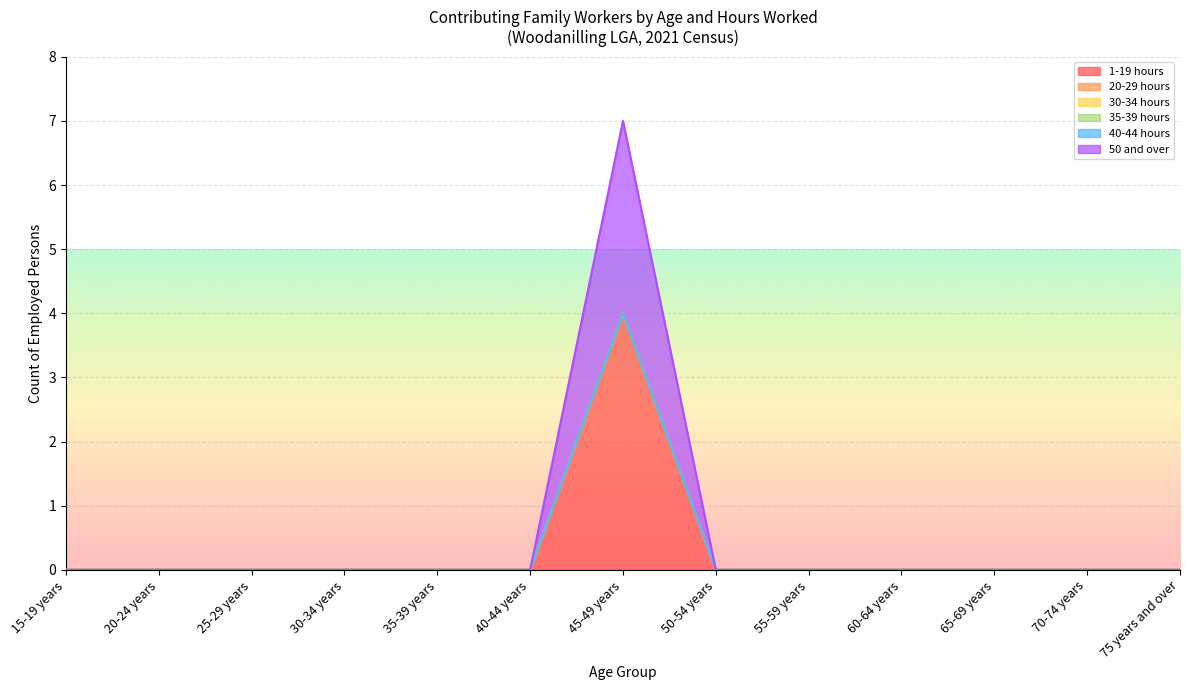

What position from the left is 60-64 years?

10